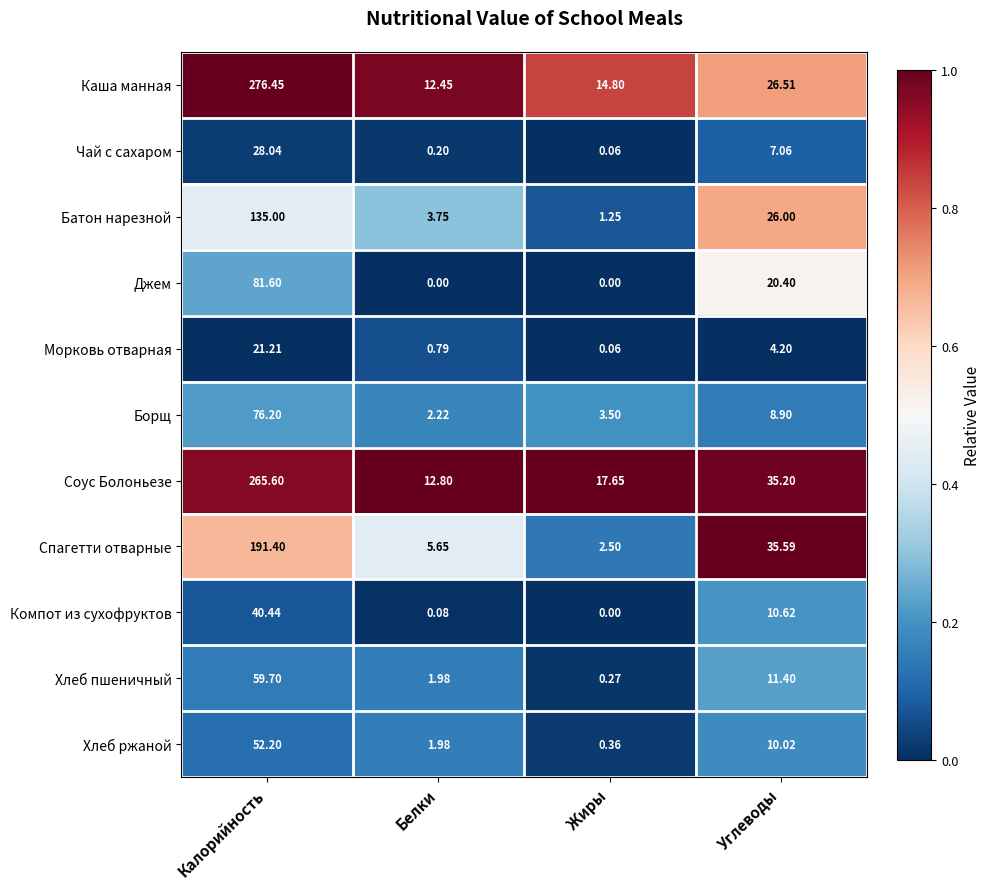

Which series has the largest total across all categories?

Соус Болоньезе